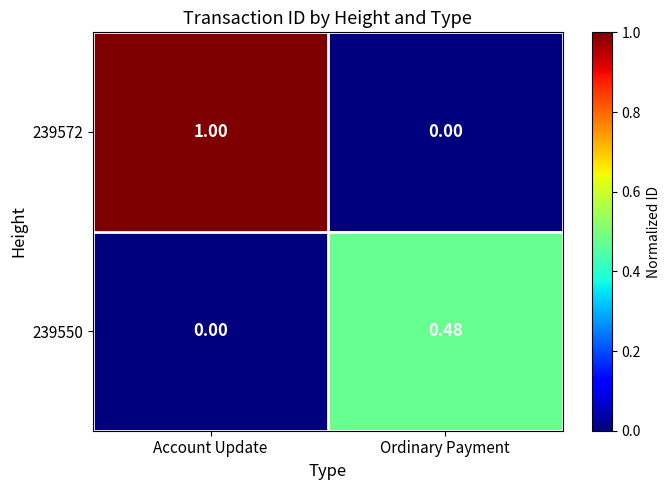

How many positive values does the 239550 series have?

1